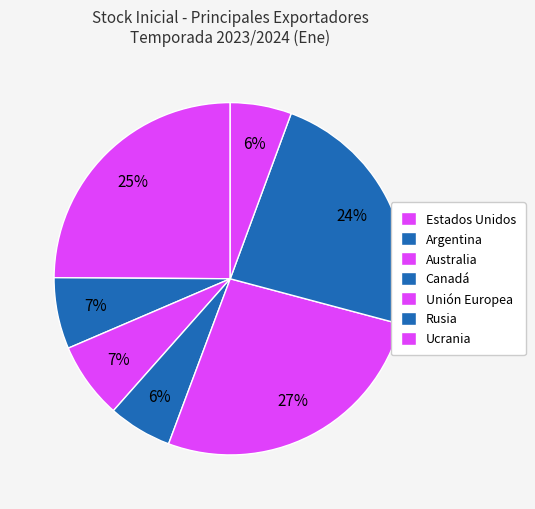

To the nearest percent, what portion does Canadá represent?

6%